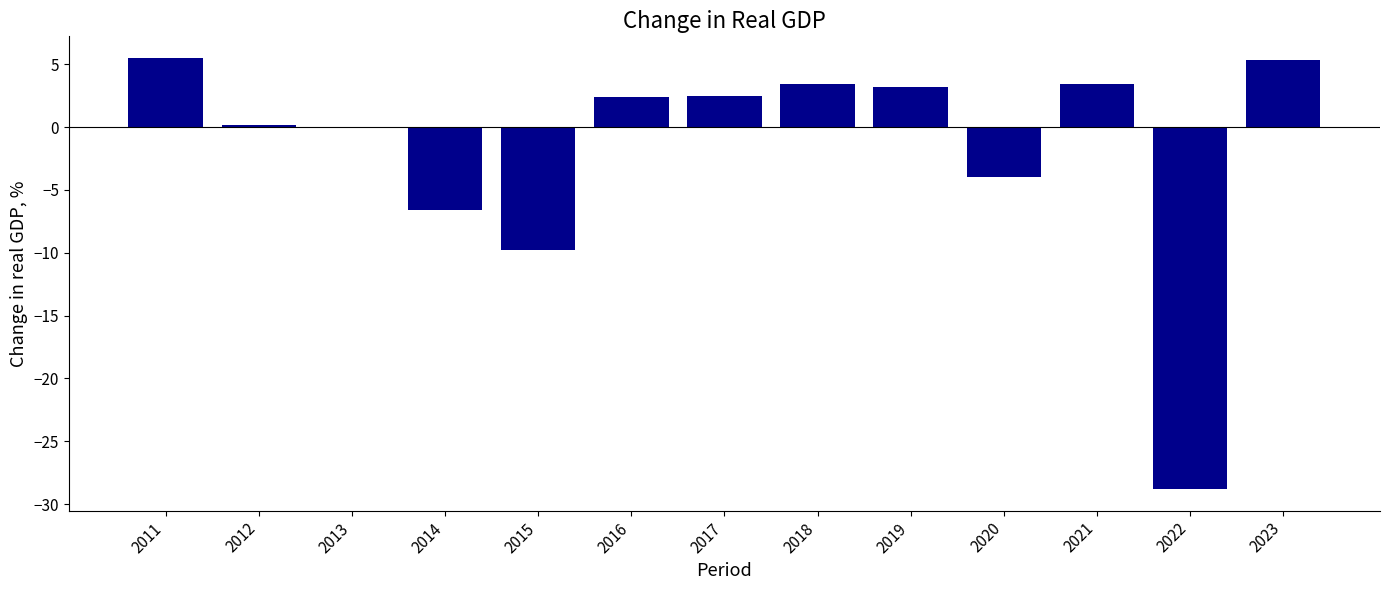

What is the maximum value shown in the chart?

5.5